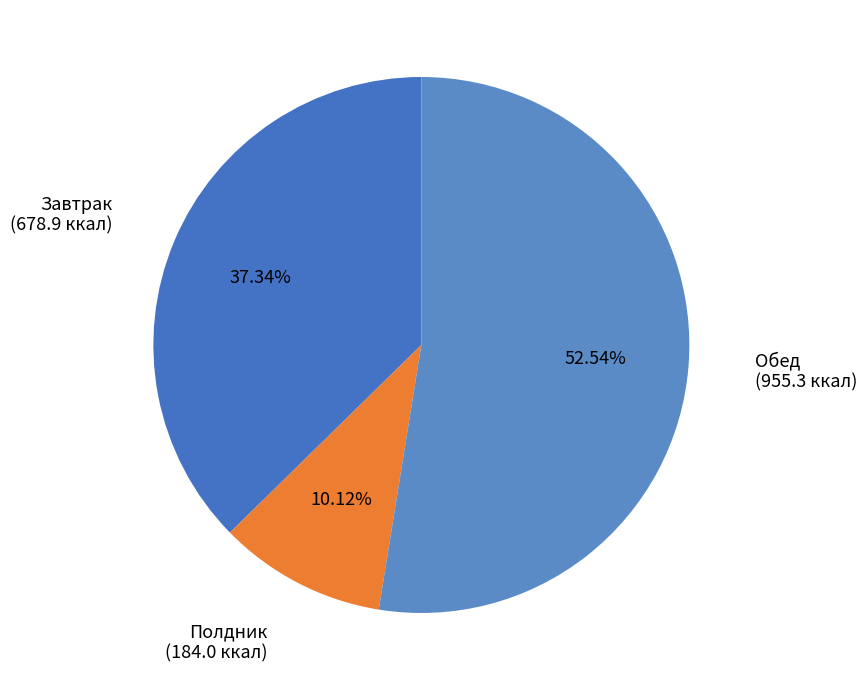

Is there a majority slice in this chart?

Yes